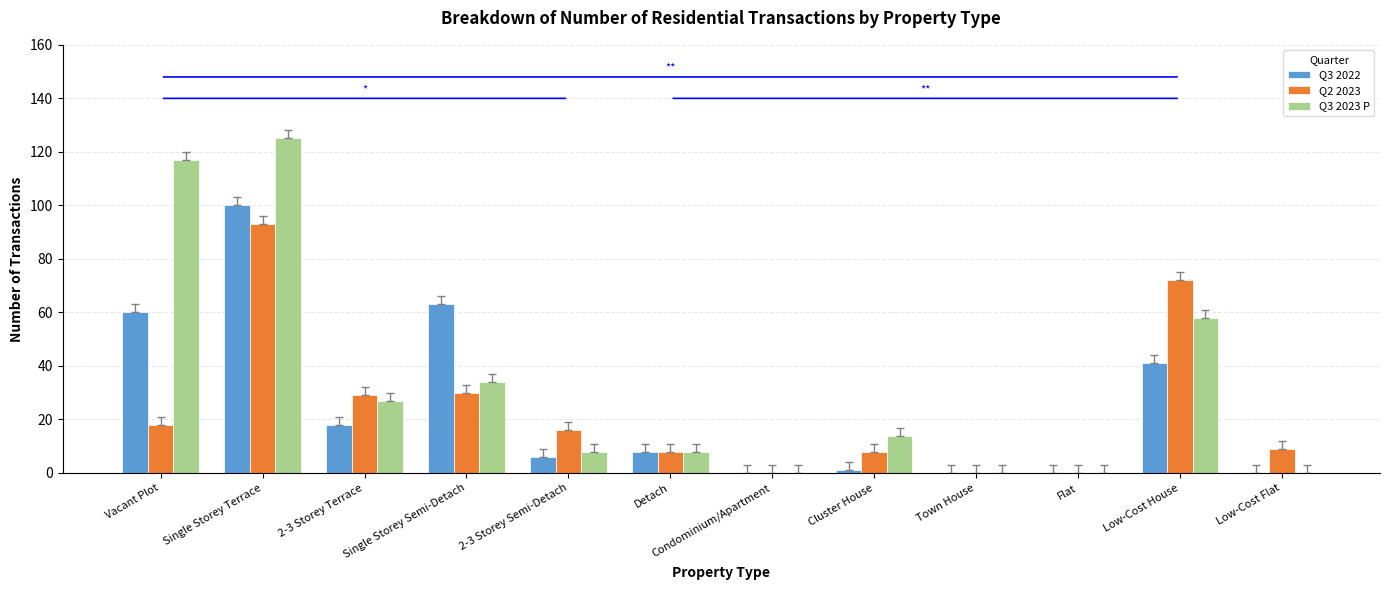

Read the Q2 2023 value at Vacant Plot, to the nearest 10.

20